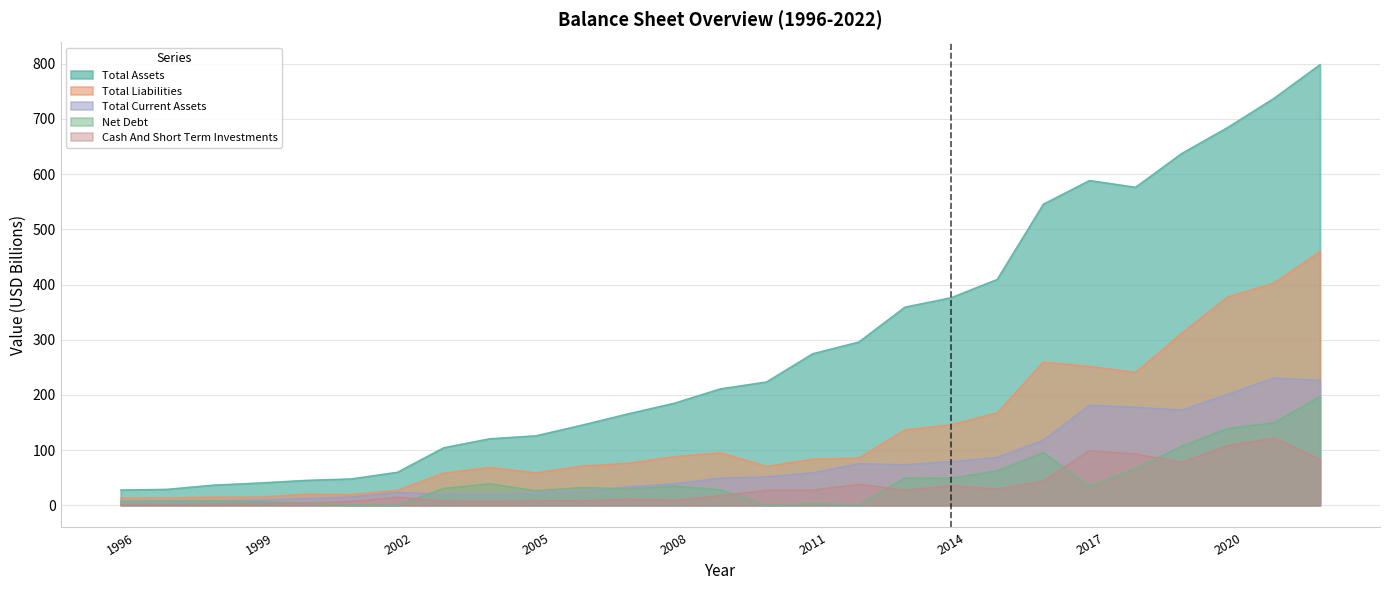

What is the highest value of the Total Current Assets series?

230.7